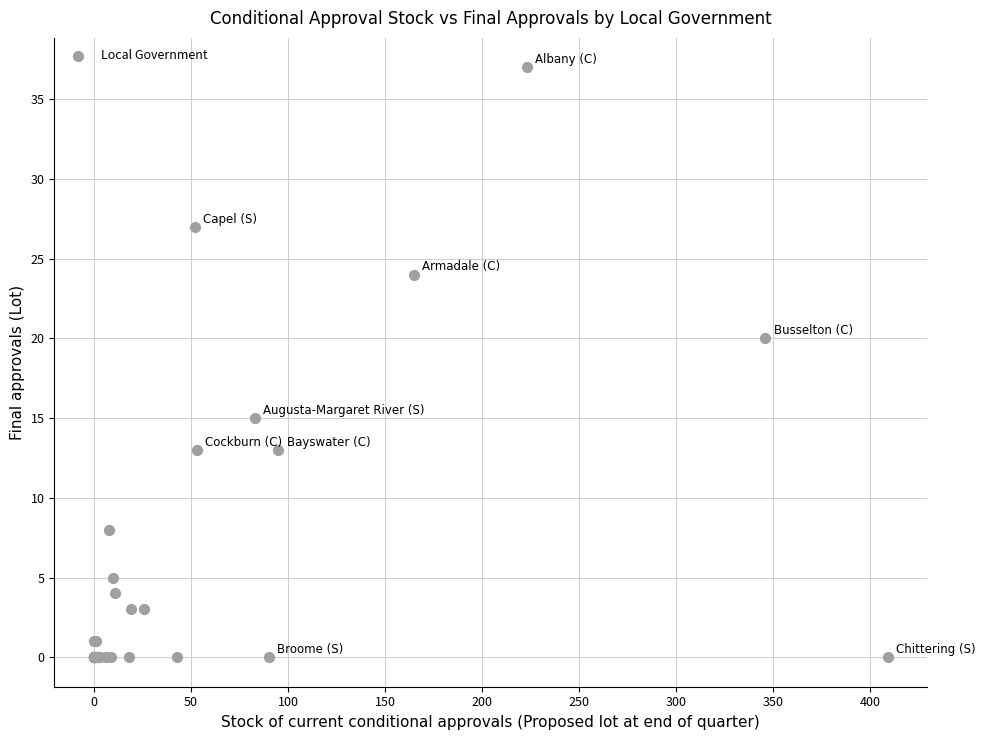

What Y value in the scatter plot is closest to 18?

20